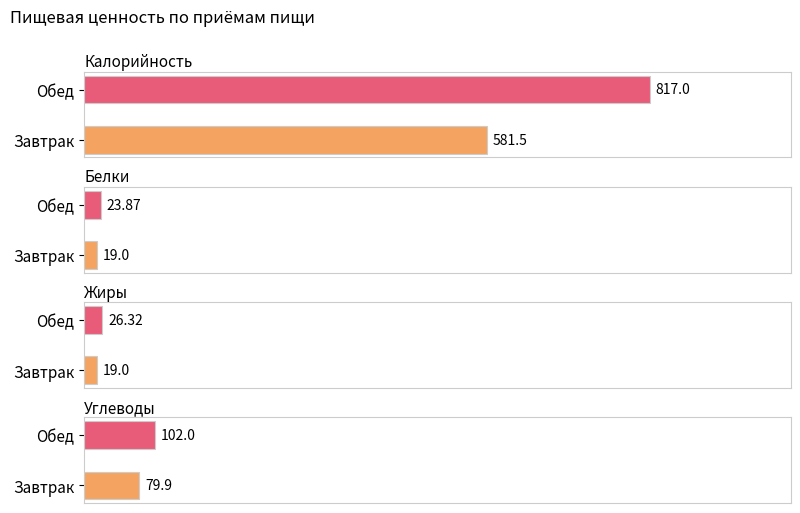

What is the value of the Белки bar at the 1st from the left?

19.0